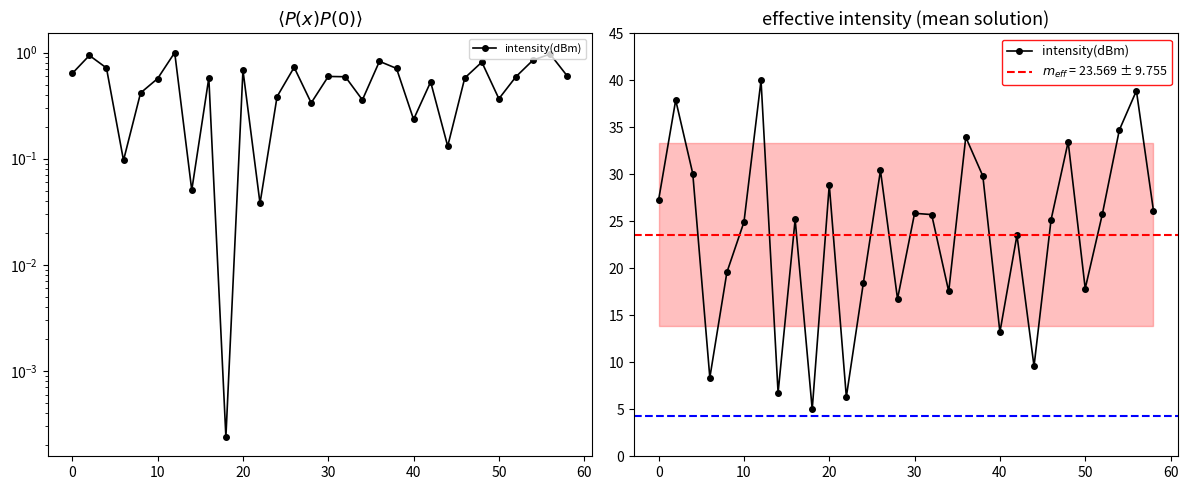

What is the sum of all values?

707.1